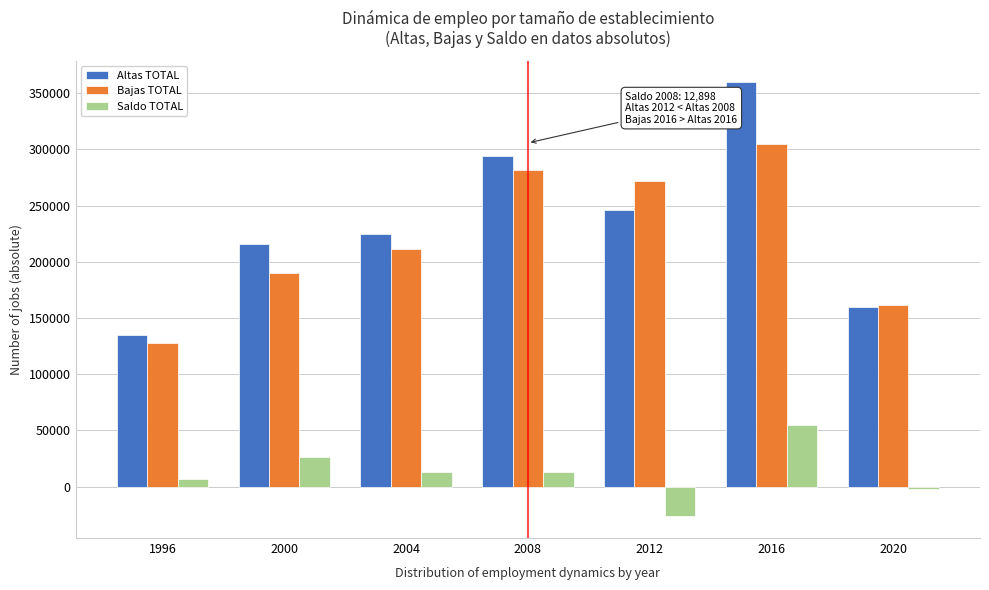

Which series has the widest spread of values?

Altas TOTAL